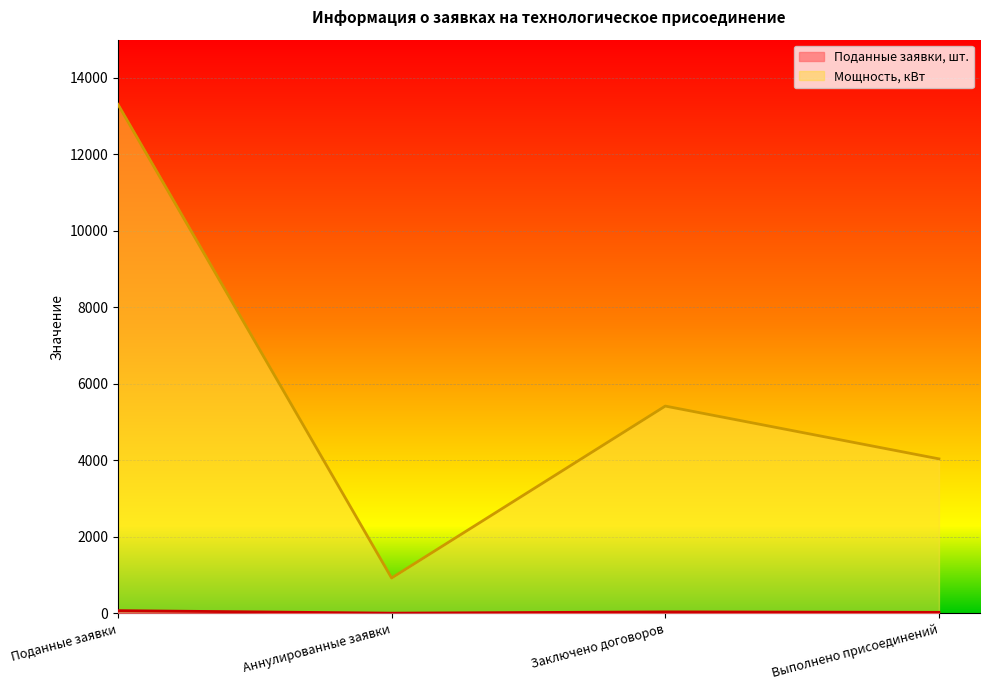

What is the label of the 3rd point from the right?

Аннулированные заявки